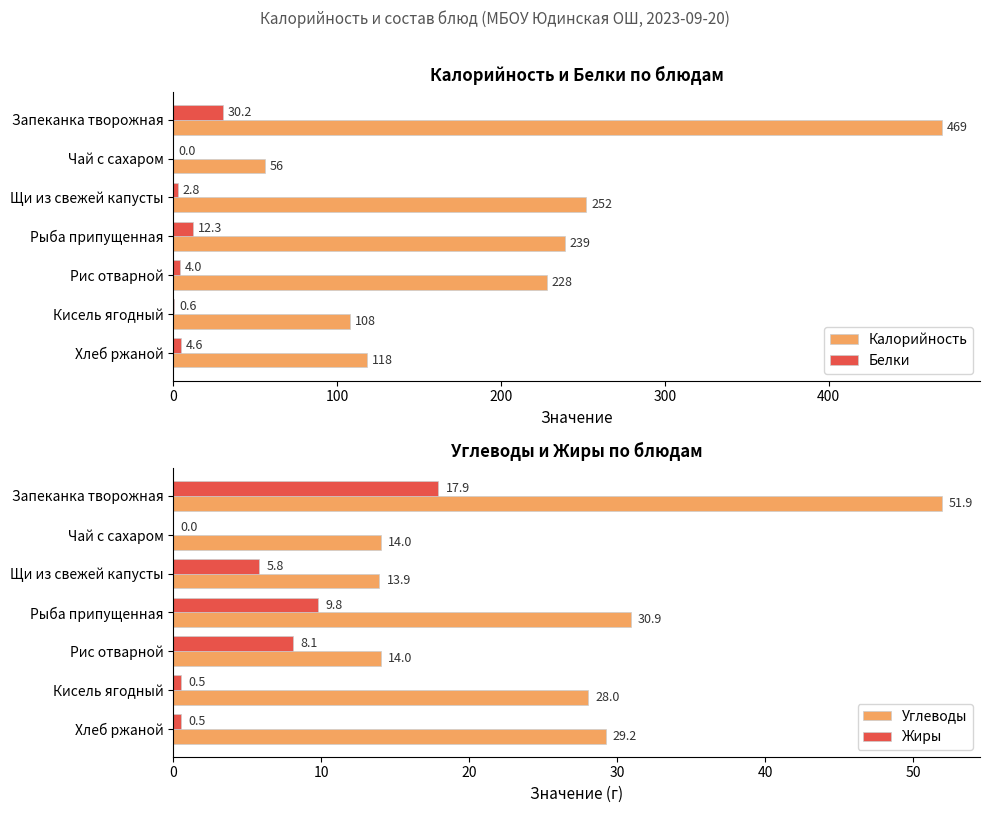

Which series has the largest total across all categories?

Калорийность